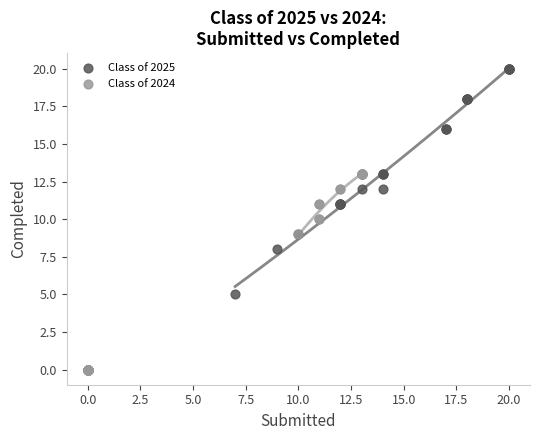

What are all the series names shown in the legend?

Class of 2025, Class of 2024